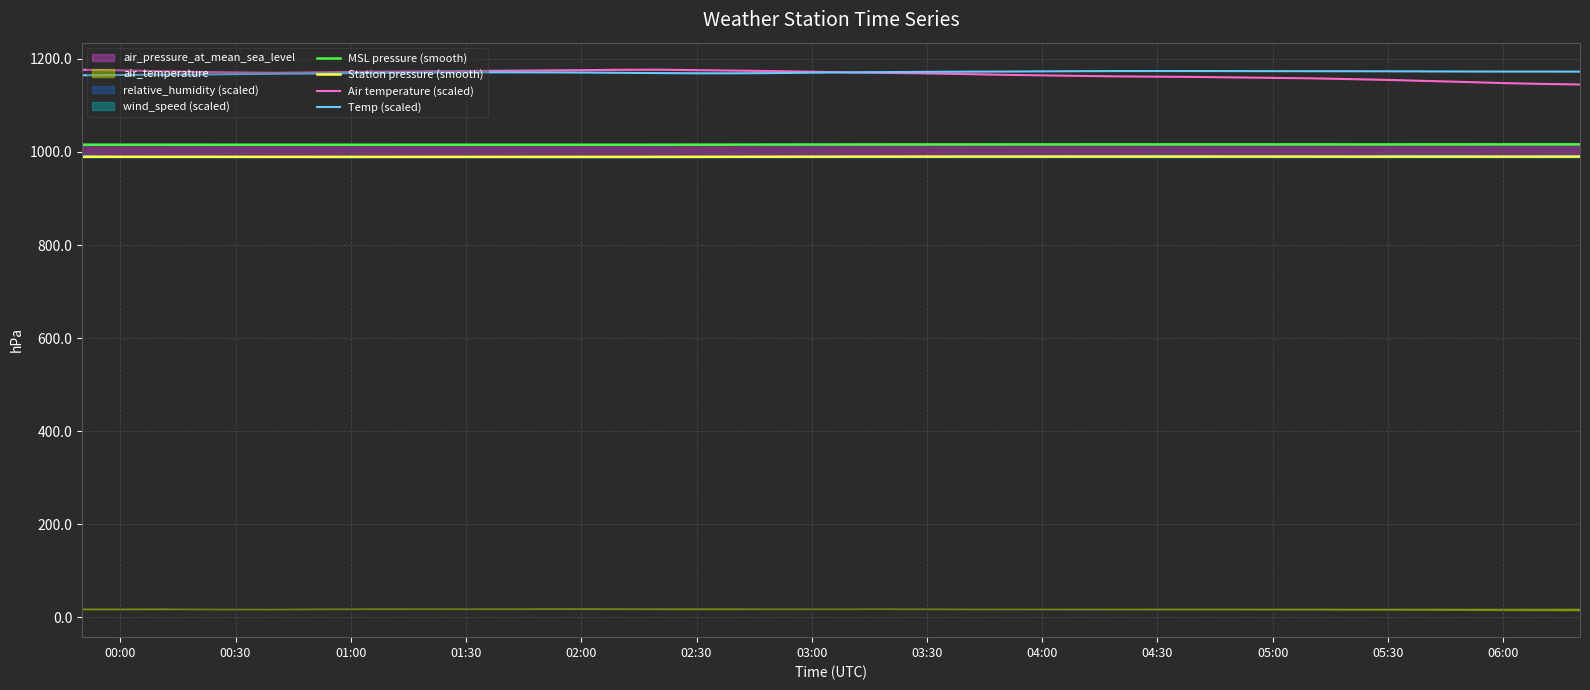

True or false: Temp (scaled) has a value of 1960.2 at 00:30.

False